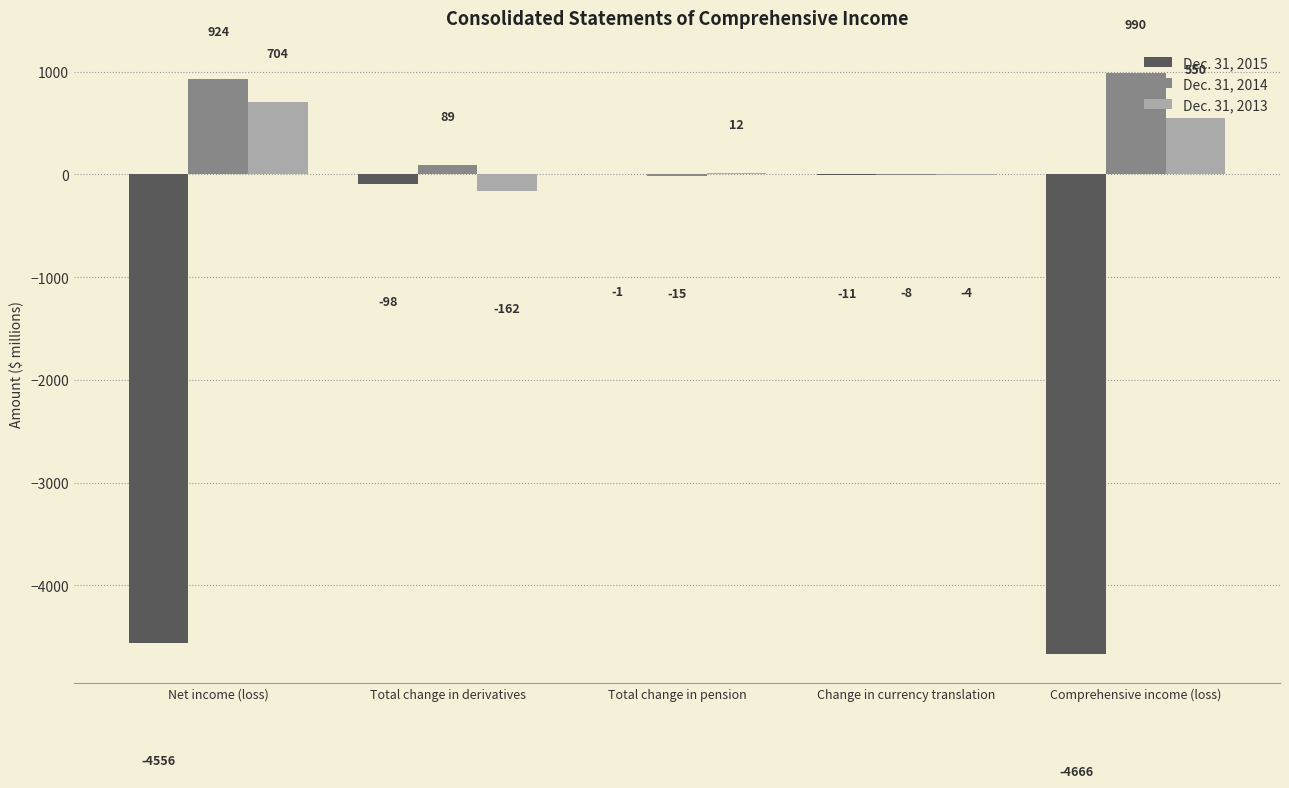

What is the sum of all Dec. 31, 2014 values?

1980